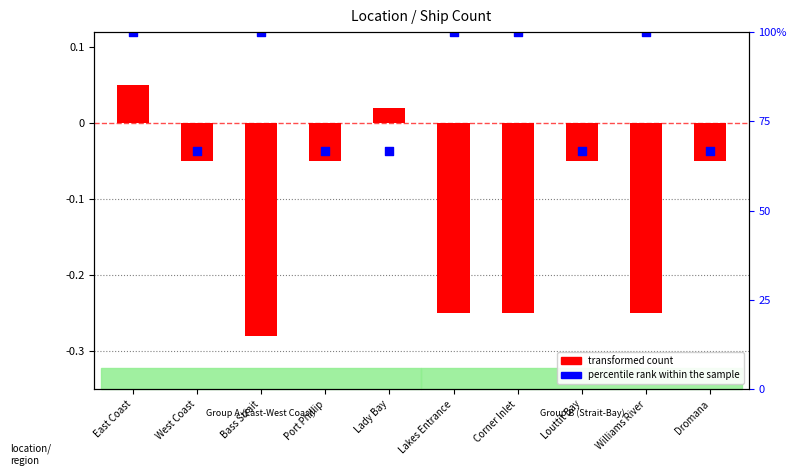

Which series has the largest total across all categories?

percentile rank within the sample